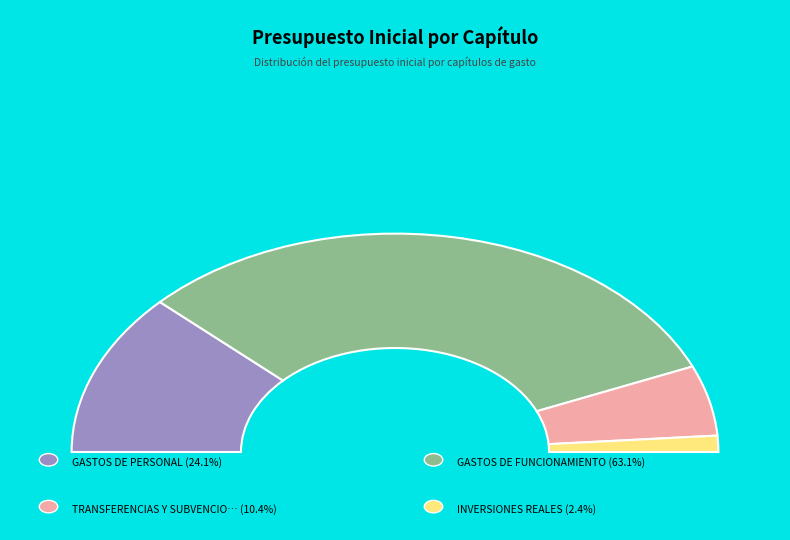

To the nearest percent, what is the average slice percentage?

25%